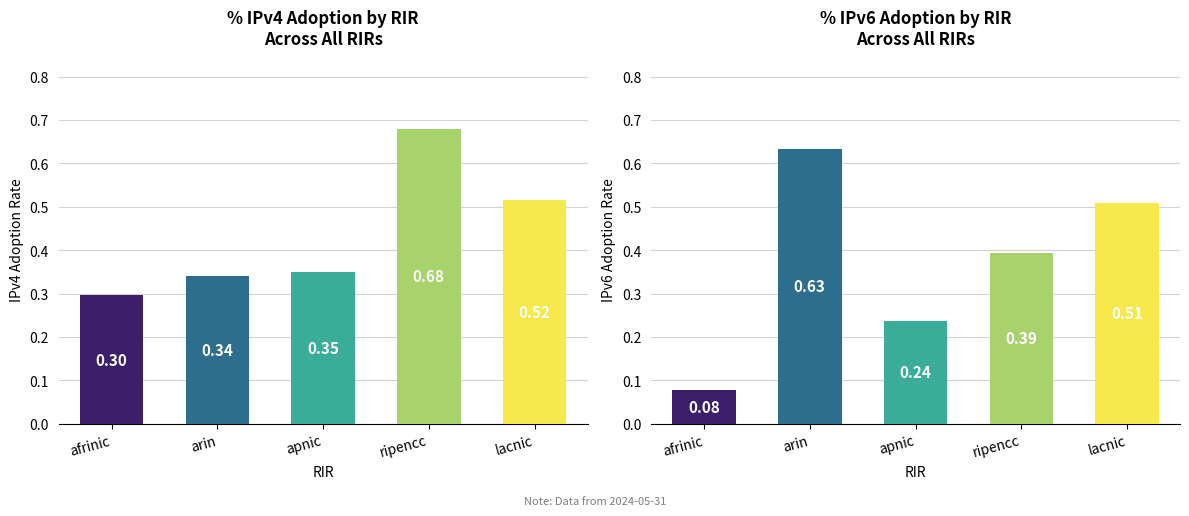

List the series in order of their overall mean, lowest first.

IPv6 adoption, IPv4 adoption